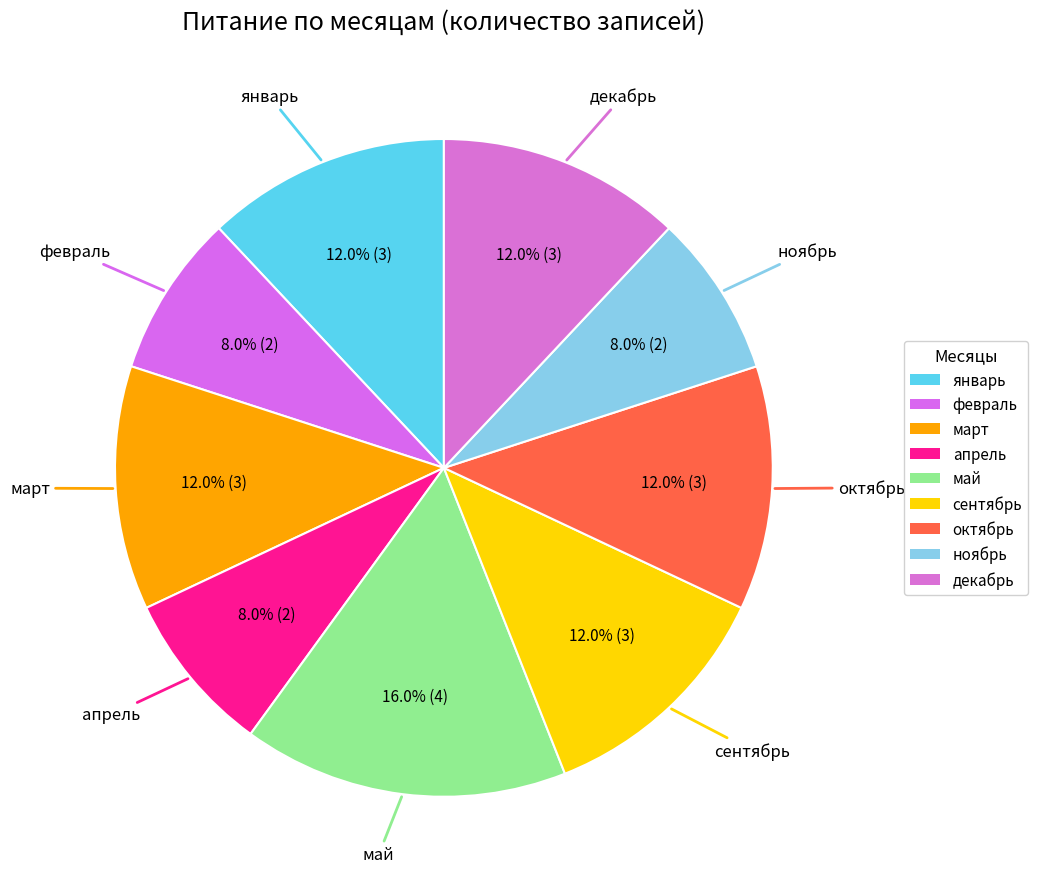

Approximately how many times larger is the value at март compared to октябрь?

1.0